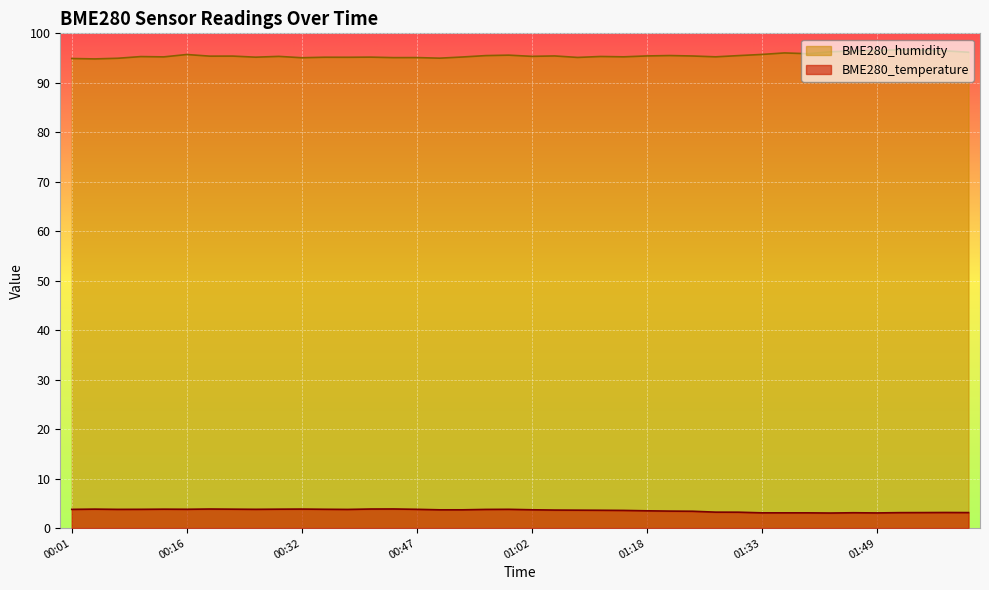

What is the minimum value for BME280_humidity?

94.8